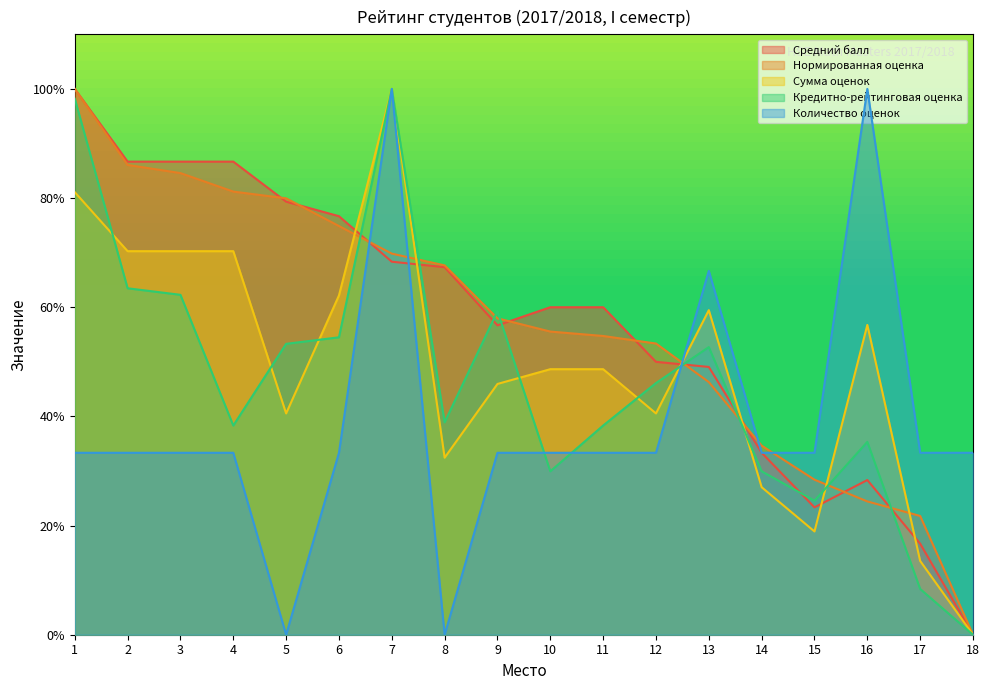

How many data points in Кредитно-рейтинговая оценка are above 46?

9